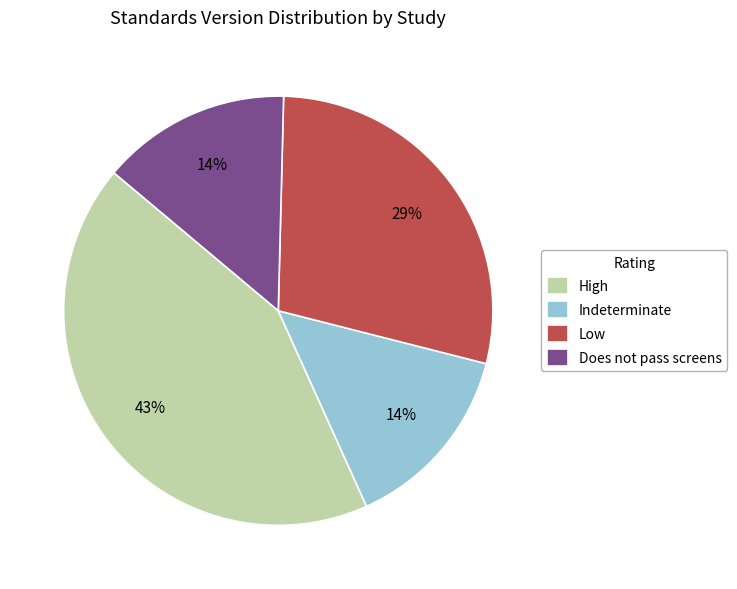

Which category has the biggest portion of the pie?

High